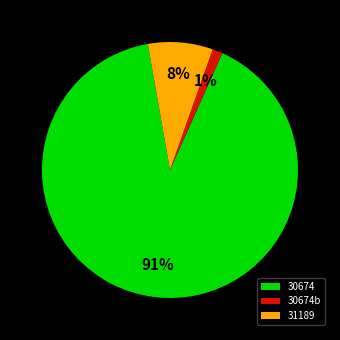

Combined, do 30674b and 30674 account for over 50%?

Yes